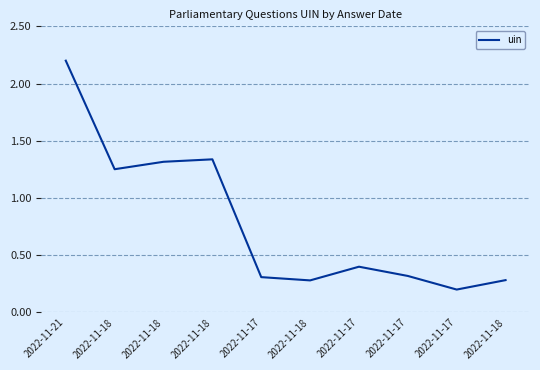

How many lines are shown in the chart?

1